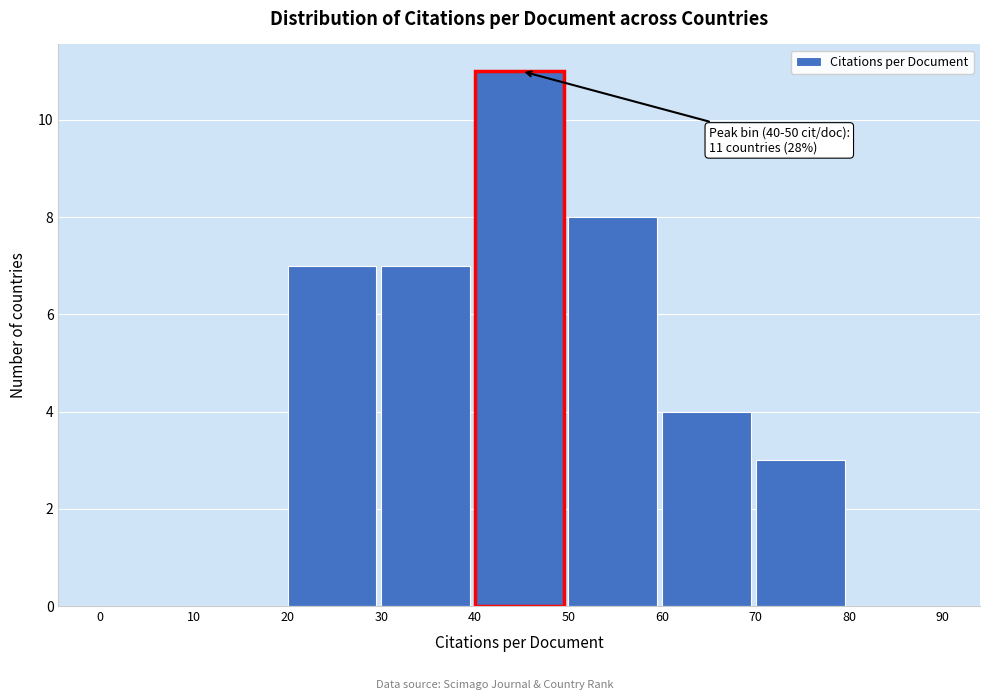

Which range on the x-axis has the tallest bar?

40 to 50